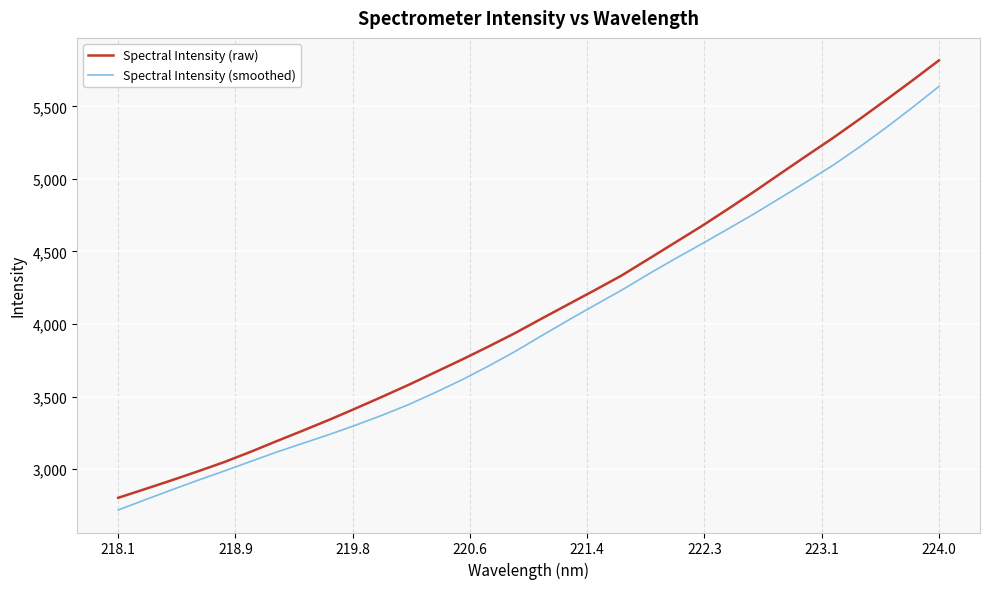

What is the maximum value shown in the chart?

5816.6